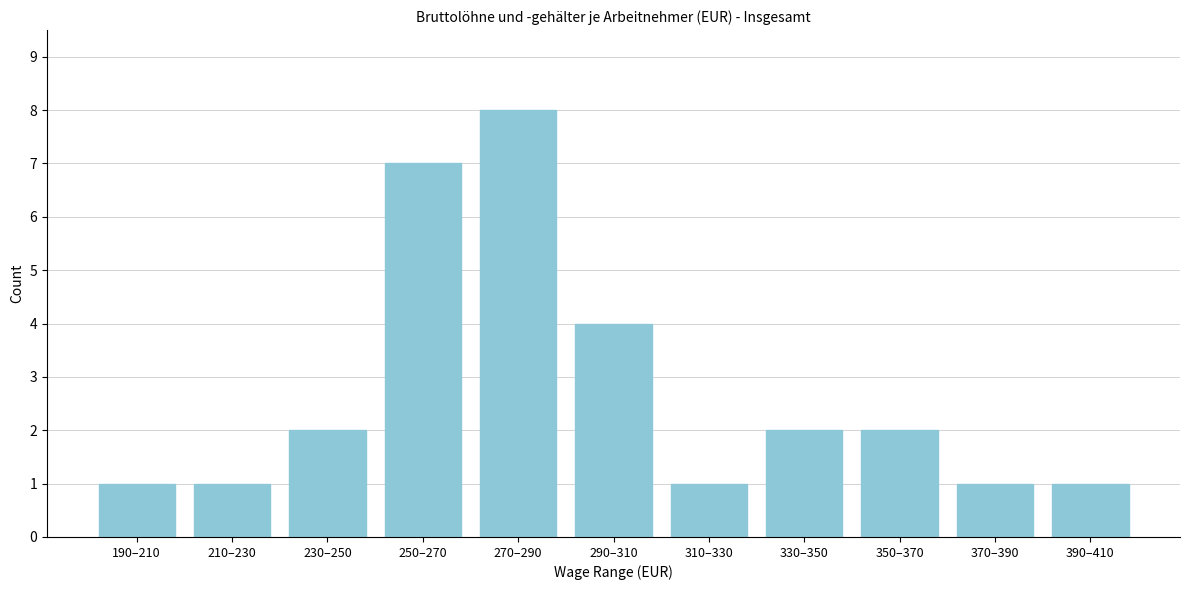

Reading right to left, what are all the values shown in this chart?

1	1	2	2	1	4	8	7	2	1	1